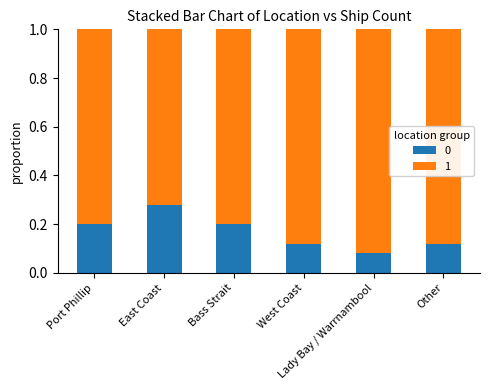

At how many categories does at least one series exceed 0?

6